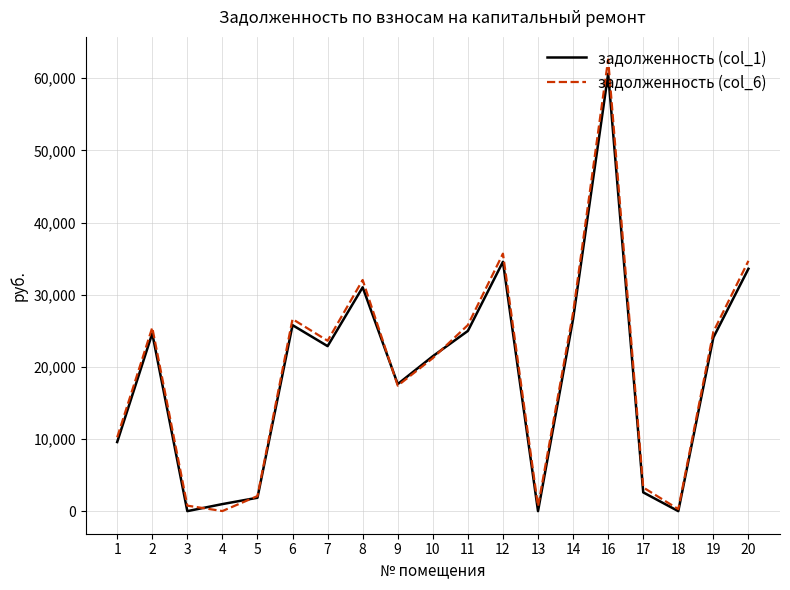

List the series in order of their peak value, highest first.

задолженность (col_6), задолженность (col_1)